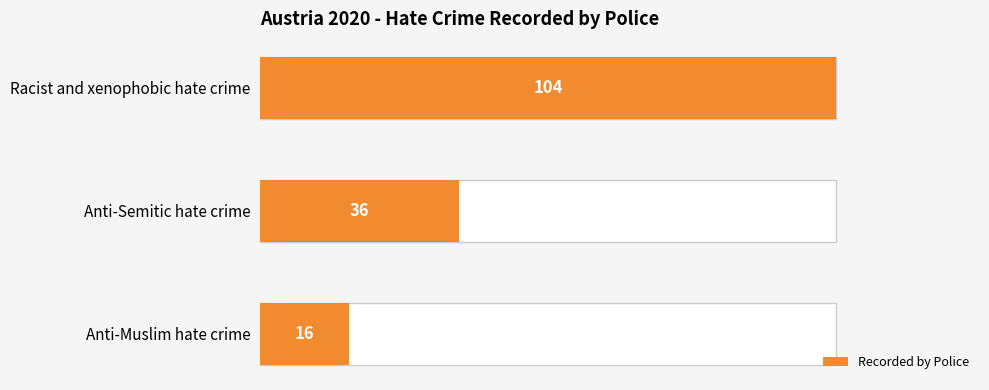

What is the greatest value displayed?

104